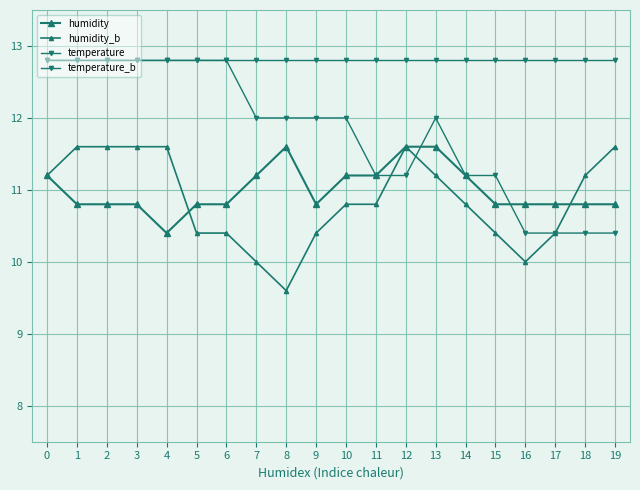

At how many categories does at least one series exceed 11?

20